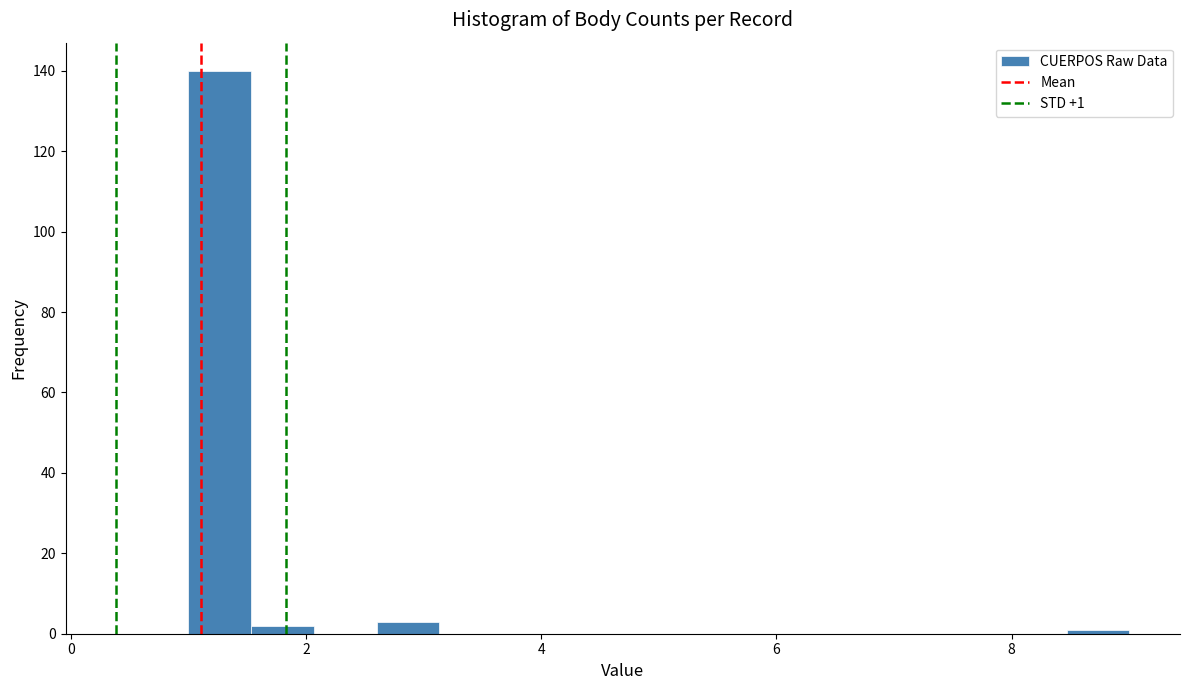

Around what value on the x-axis is the tallest bar? Give the approximate position of its centre, as read against the axis.

1.2